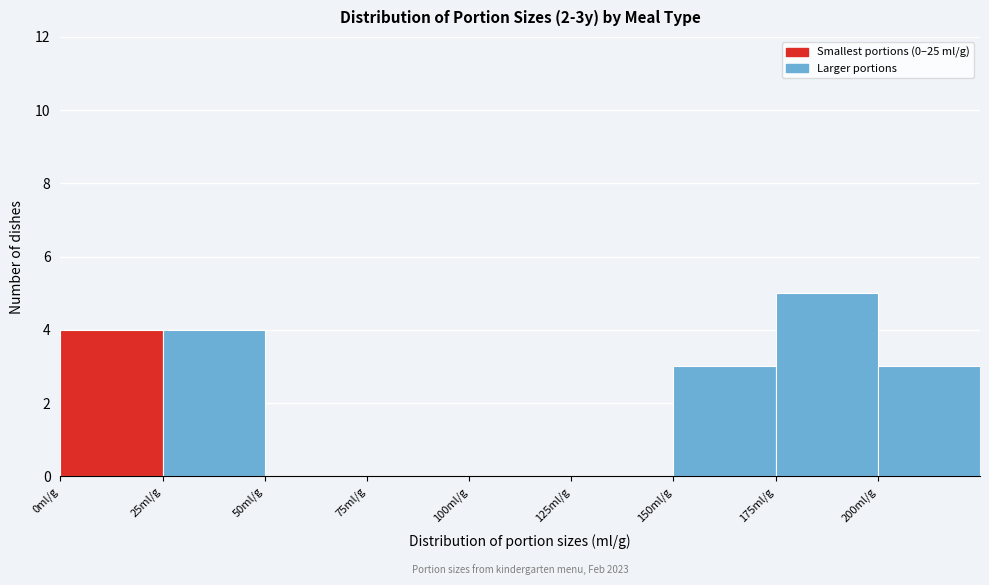

Over which range of the x-axis is the bar tallest?

175 to 200